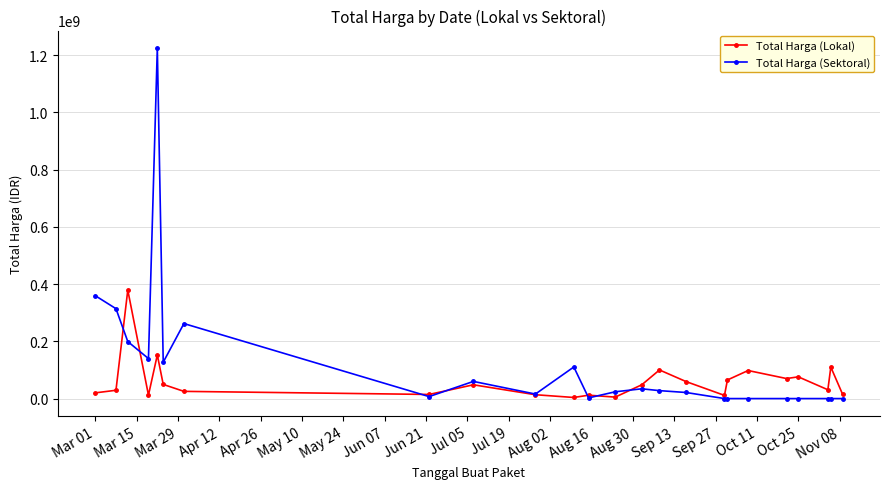

What is the maximum value shown in the chart?

1224682000